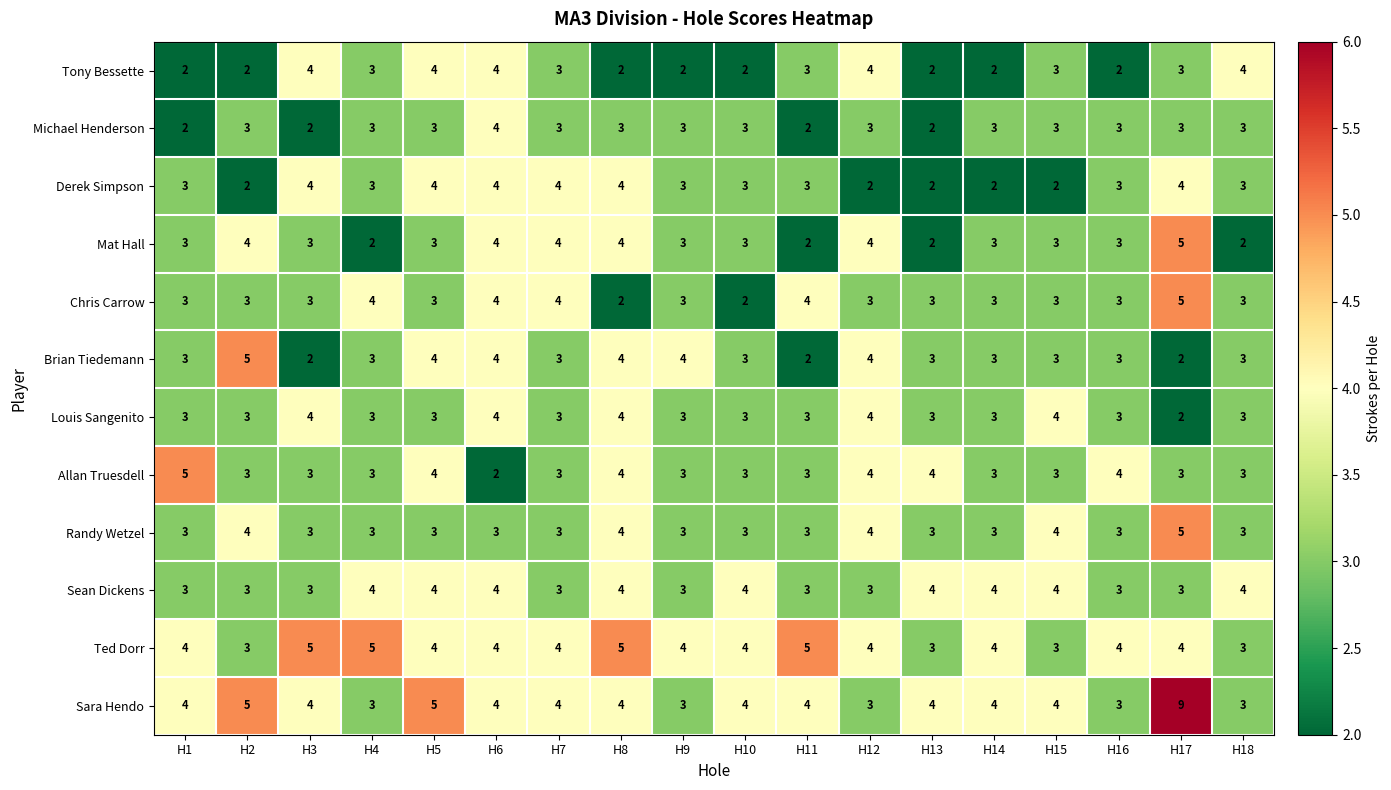

What is the highest value of the Randy Wetzel series?

5